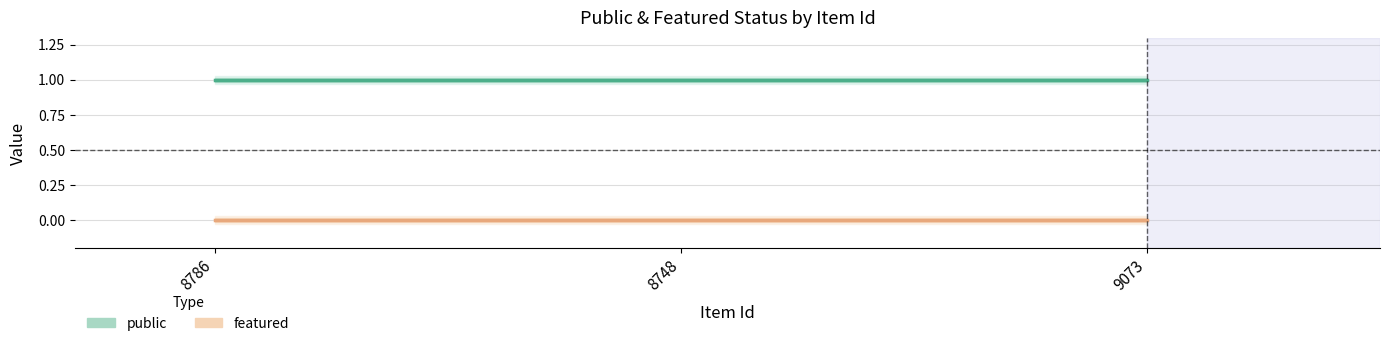

What is the difference between the highest and lowest values at 8748?

1